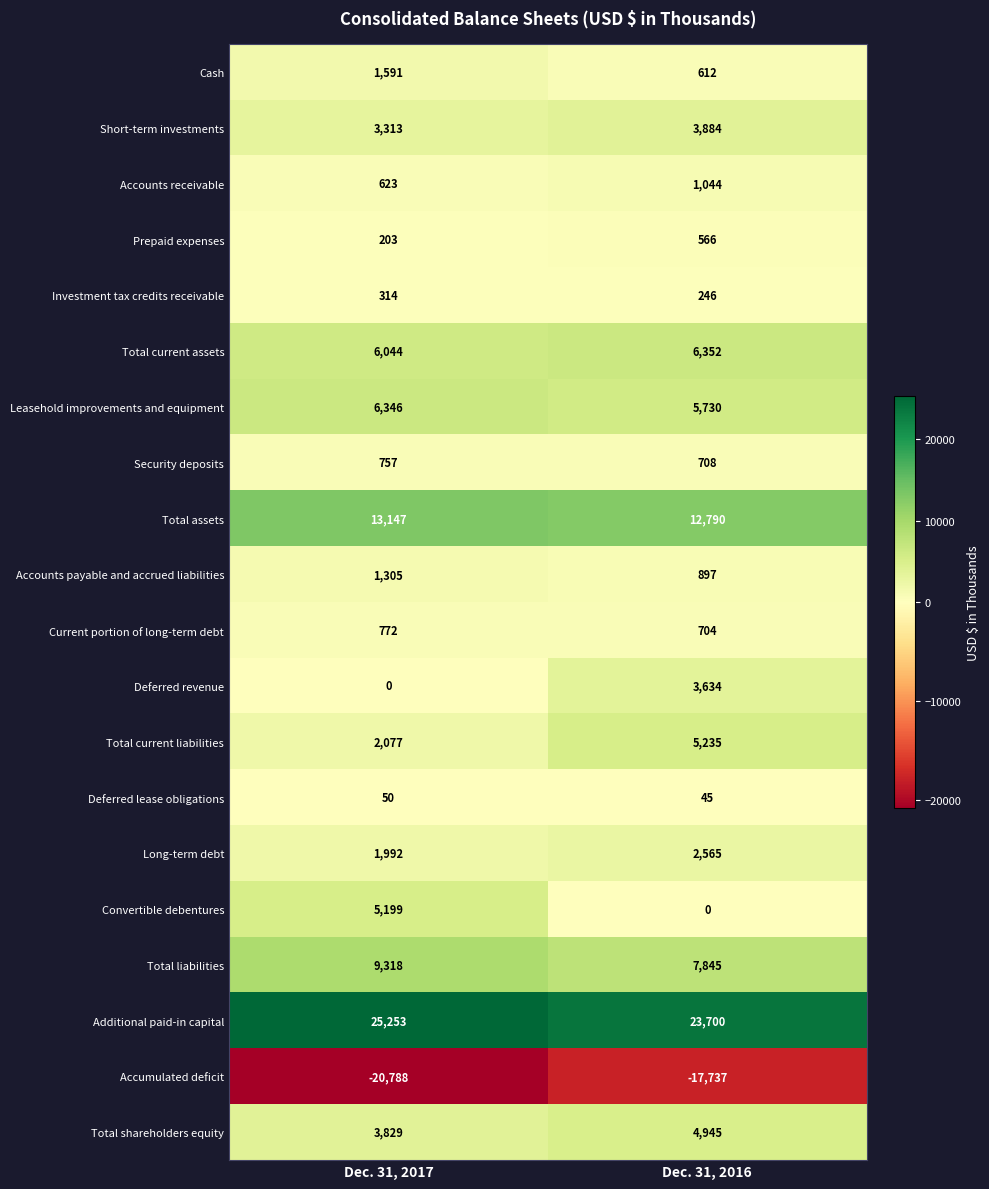

What is the sum of all Total current liabilities values?

7312